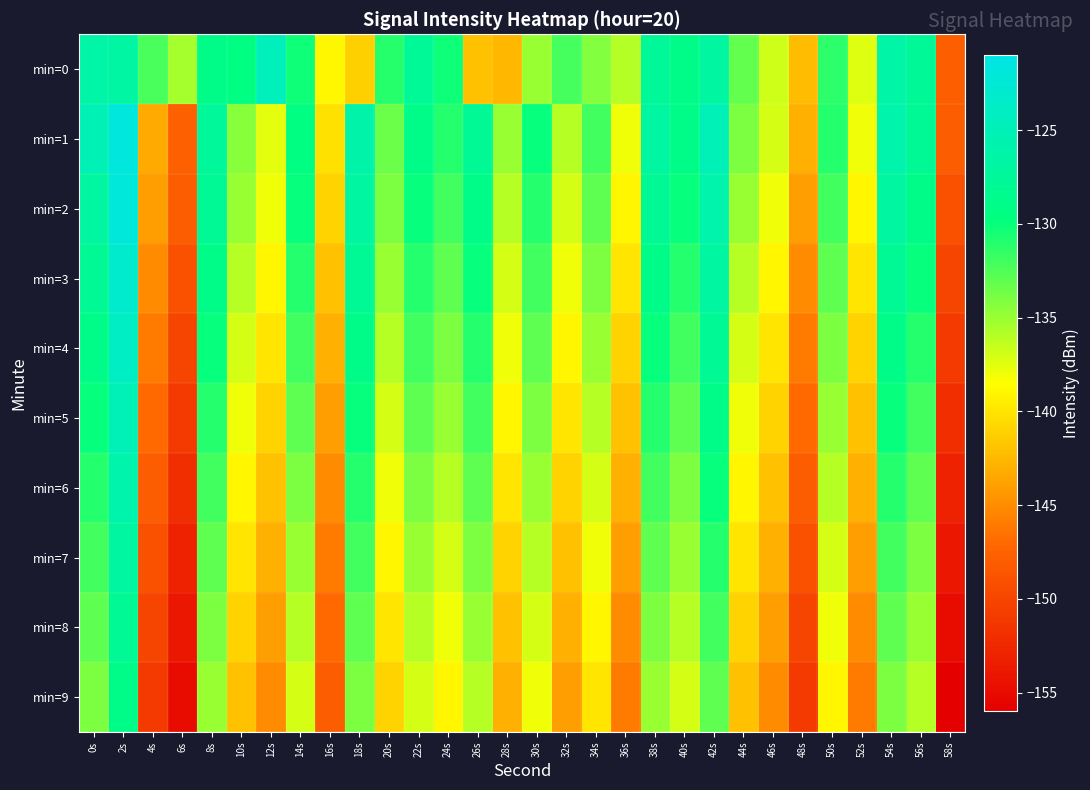

At 34s, list the series in order from smallest to largest.

min=9, min=8, min=7, min=6, min=5, min=4, min=0, min=3, min=2, min=1